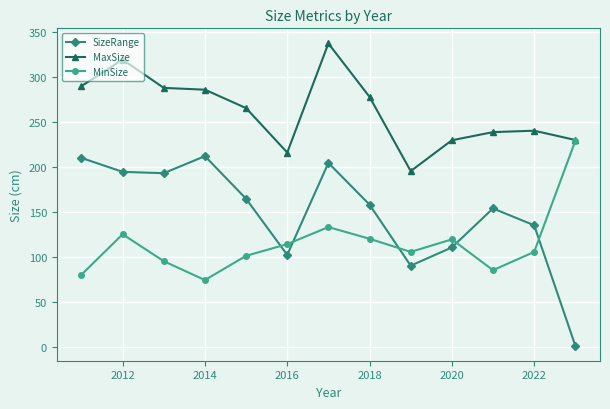

How many interior local peaks does the MinSize series have?

3